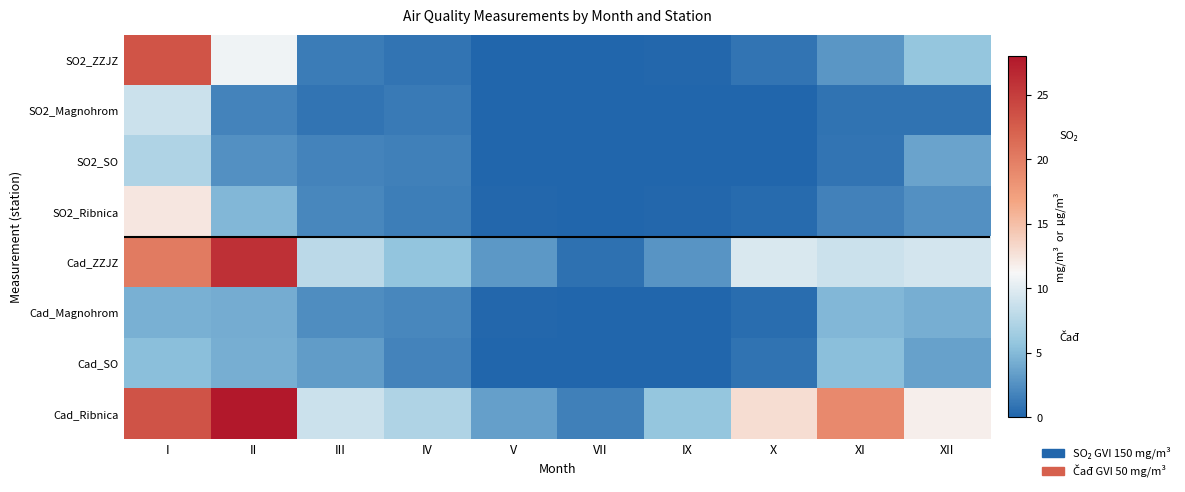

Reading left to right, what are all the values shown in this chart?

SO2_ZZJZ: I=23.2	II=10.8	III=1.4	IV=0.9	V=0.1	VII=0.0	IX=0.1	X=0.9	XI=2.9	XII=5.9
SO2_Magnohrom: I=8.8	II=1.8	III=0.9	IV=1.2	V=0.0	VII=0.0	IX=0.0	X=0.0	XI=0.9	XII=0.9
SO2_SO: I=7.3	II=2.6	III=1.8	IV=1.6	V=0.0	VII=0.0	IX=0.0	X=0.0	XI=0.9	XII=3.6
SO2_Ribnica: I=12.3	II=4.9	III=2.0	IV=1.5	V=0.2	VII=0.0	IX=0.2	X=0.4	XI=1.6	XII=2.6
Cad_ZZJZ: I=20.2	II=26.1	III=8.0	IV=5.8	V=3.0	VII=0.8	IX=2.8	X=9.6	XI=8.8	XII=9.2
Cad_Magnohrom: I=4.4	II=4.2	III=2.4	IV=2.1	V=0.2	VII=0.0	IX=0.0	X=0.5	XI=4.9	XII=4.3
Cad_SO: I=5.3	II=4.3	III=3.2	IV=1.8	V=0.1	VII=0.1	IX=0.0	X=0.8	XI=5.3	XII=3.6
Cad_Ribnica: I=23.3	II=28.6	III=8.8	IV=7.3	V=3.5	VII=1.6	IX=5.9	X=13.0	XI=19.0	XII=11.8